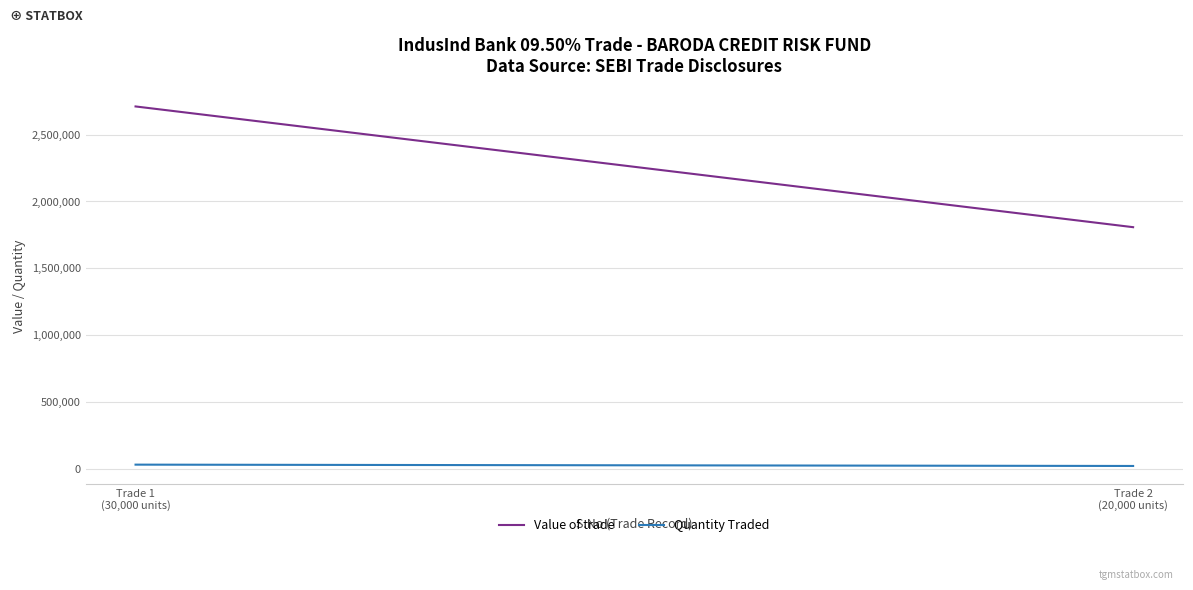

How many data points in Value of trade are above 2711496?

1